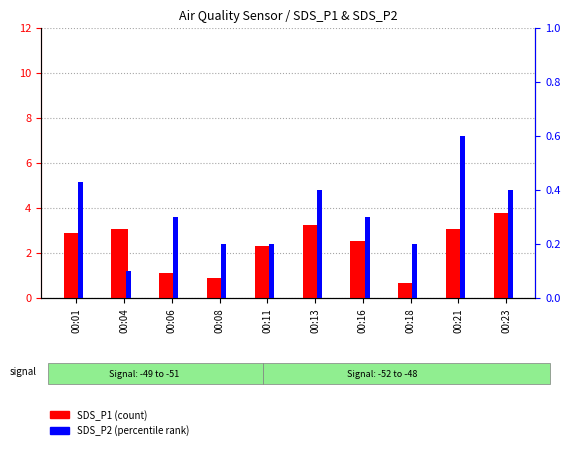

Which category has the lowest value across all series?

00:04